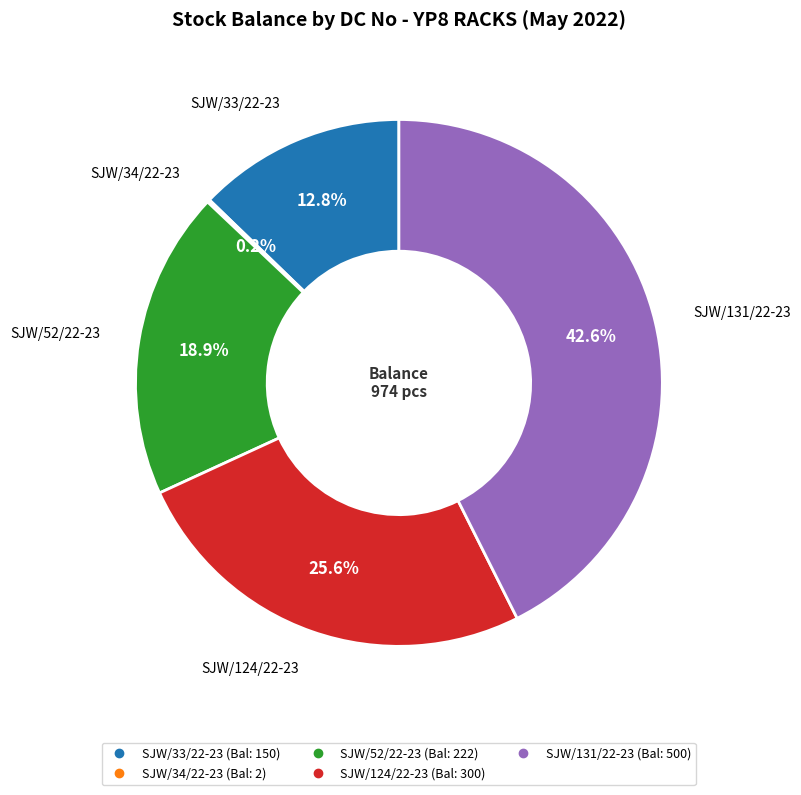

Between SJW/52/22-23 and SJW/33/22-23, which is larger?

SJW/52/22-23